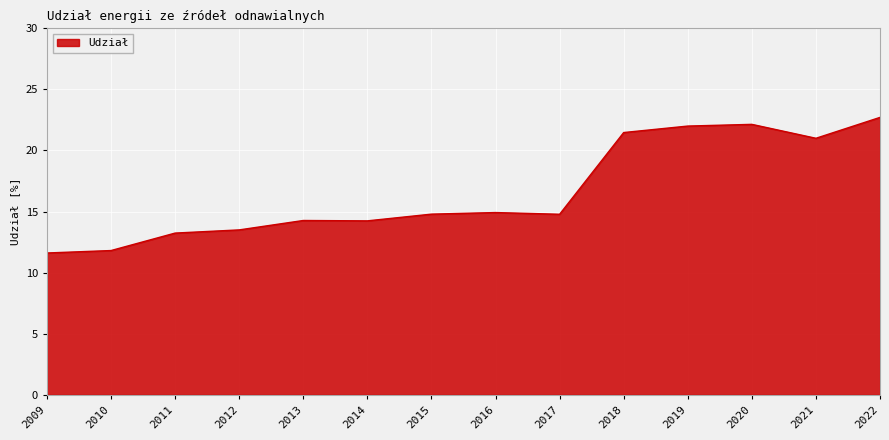

What is the difference between the maximum and minimum values?

11.1